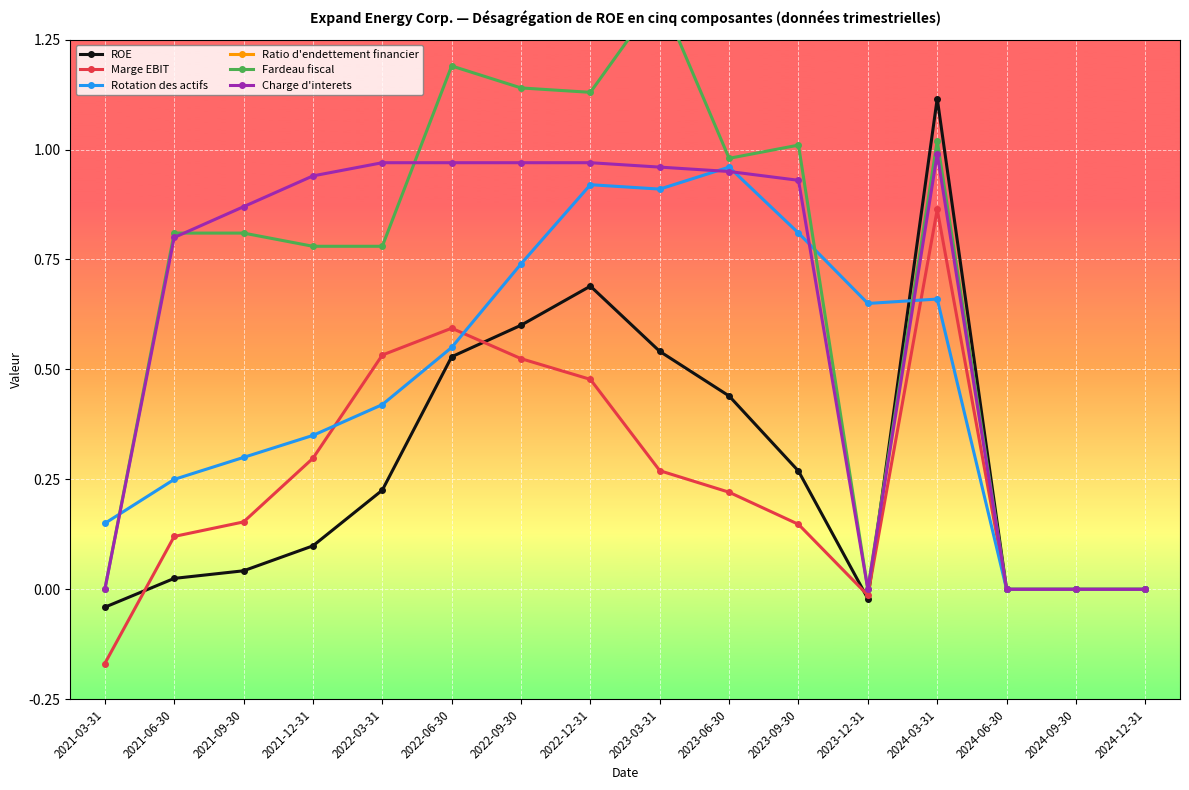

True or false: Charge d'interets and Ratio d'endettement financier intersect in this chart.

False